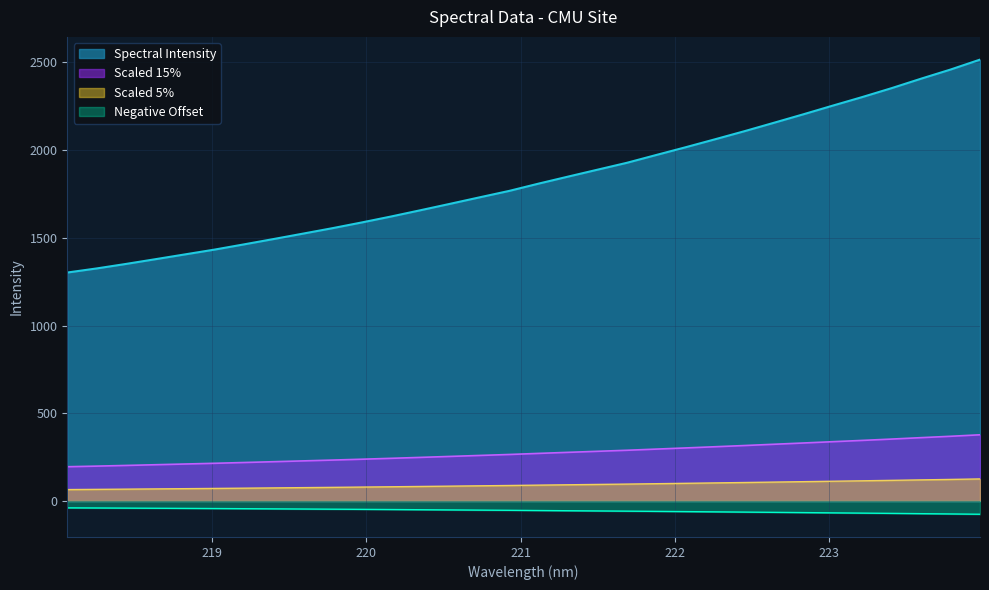

What is the label of the 9th point from the left?

219.589